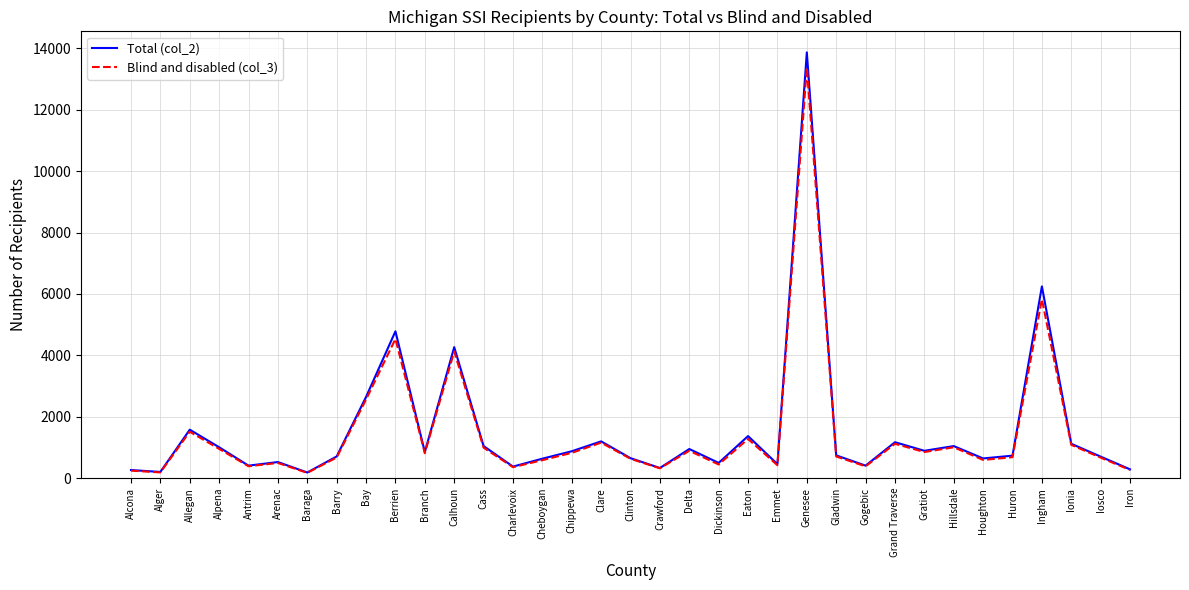

What position from the left is Branch?

11